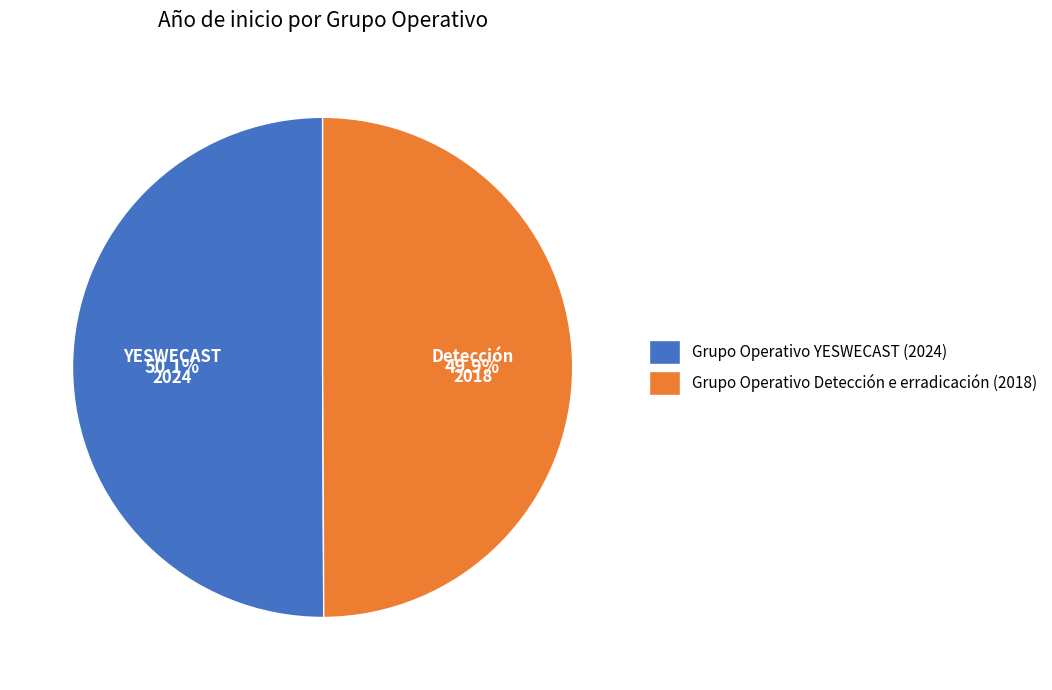

How many segments does this pie chart have?

2